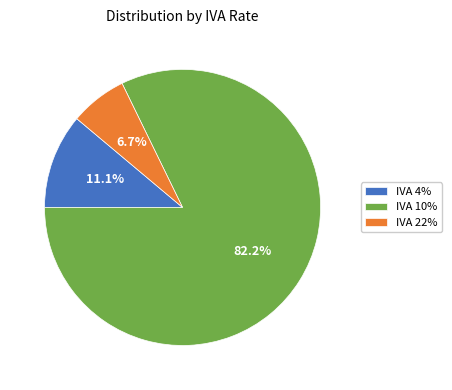

To the nearest percent, what is the combined percentage of IVA 22% and IVA 10%?

89%